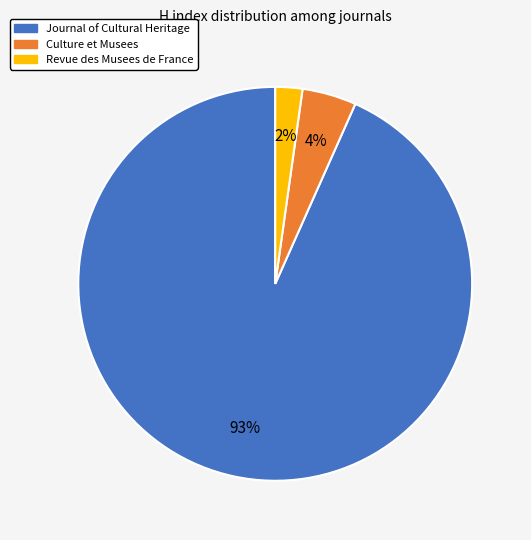

Count the number of slices in the pie.

3